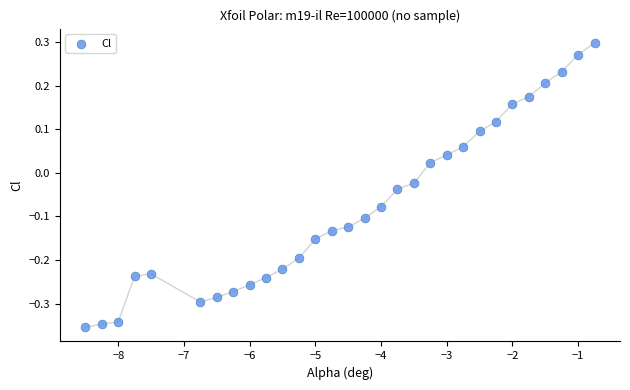

What is the range of X values (max minus min)?

7.8